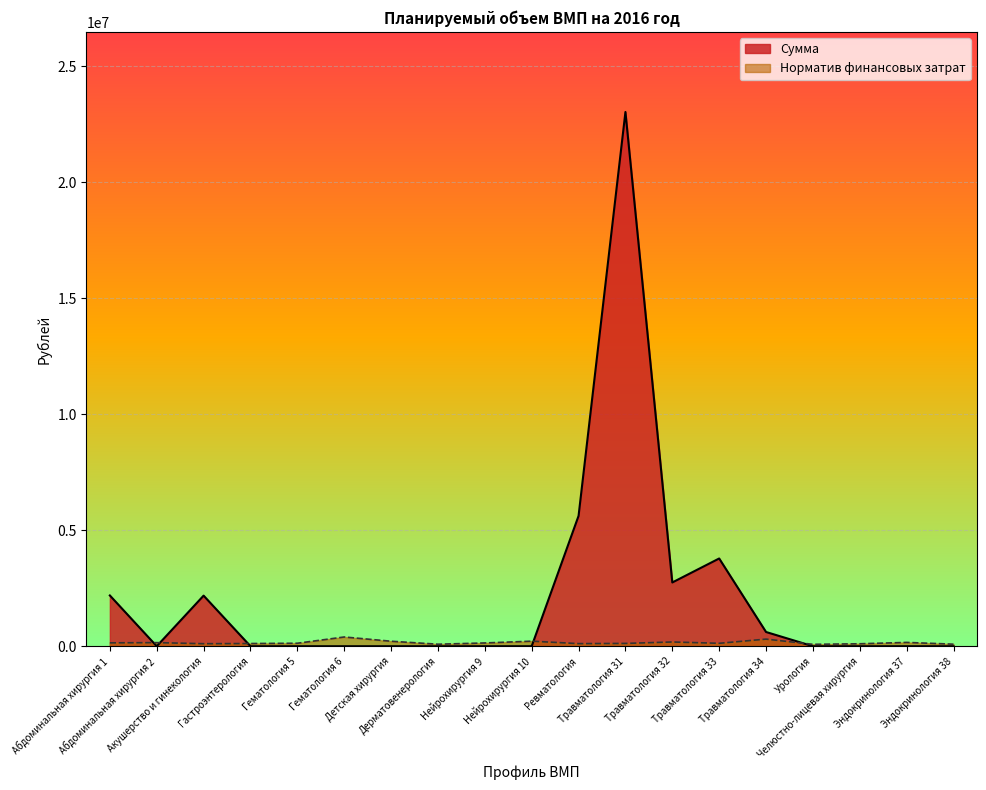

At Акушерство и гинекология, list the series in order from smallest to largest.

Норматив финансовых затрат, Сумма